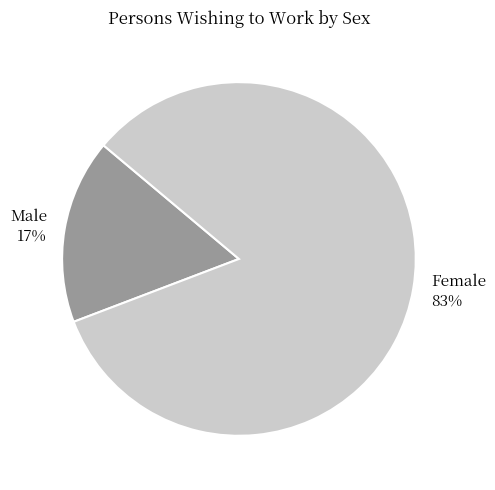

Which has a higher value, Female or Male?

Female